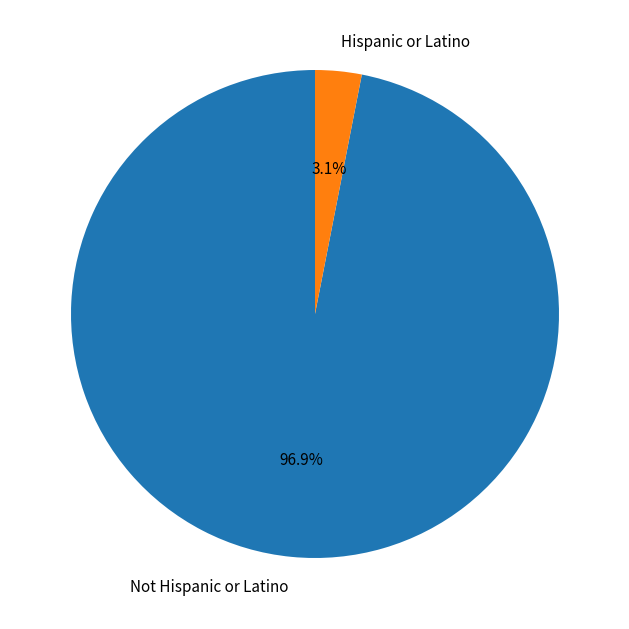

Between Hispanic or Latino and Not Hispanic or Latino, which is larger?

Not Hispanic or Latino